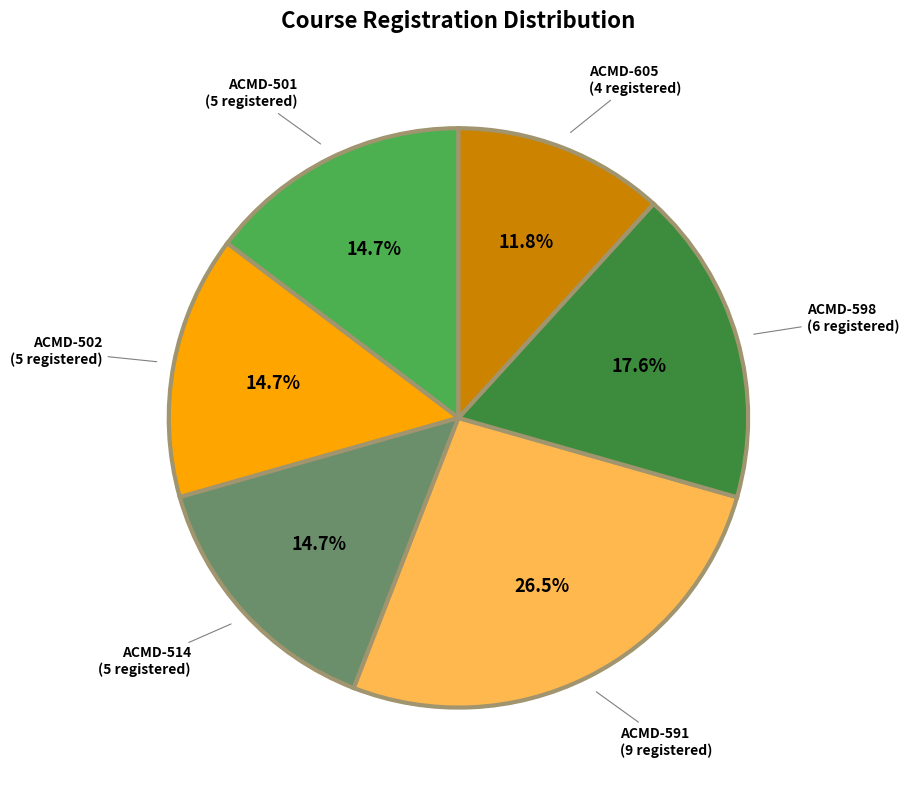

True or false: ACMD-605 accounts for 1% of the total.

False